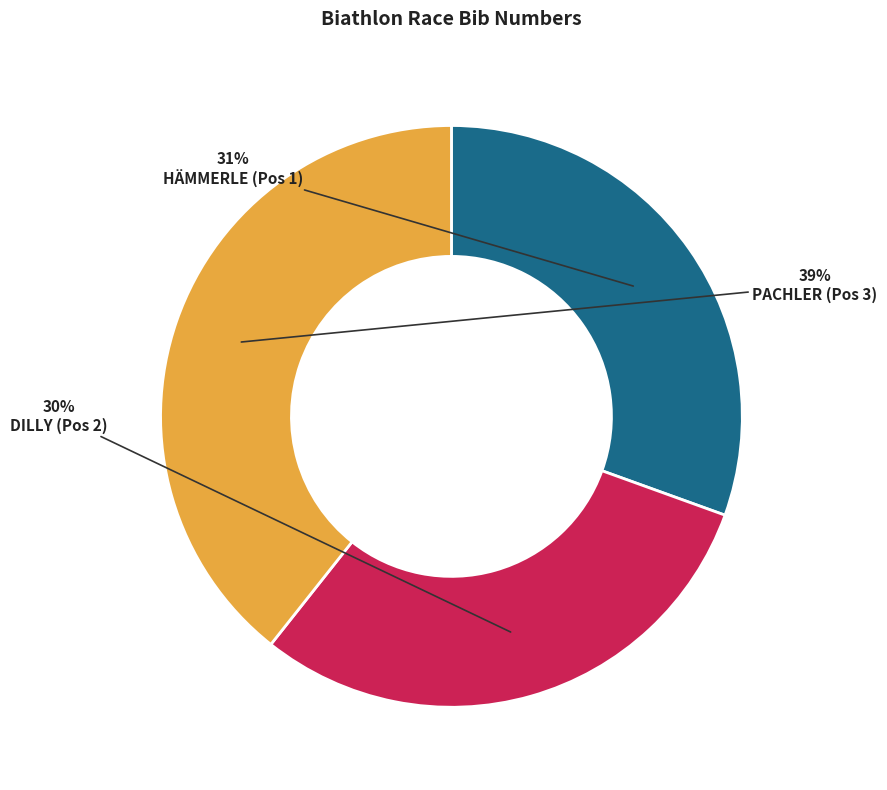

To the nearest percent, what is the difference between the largest and smallest slice percentages?

9%